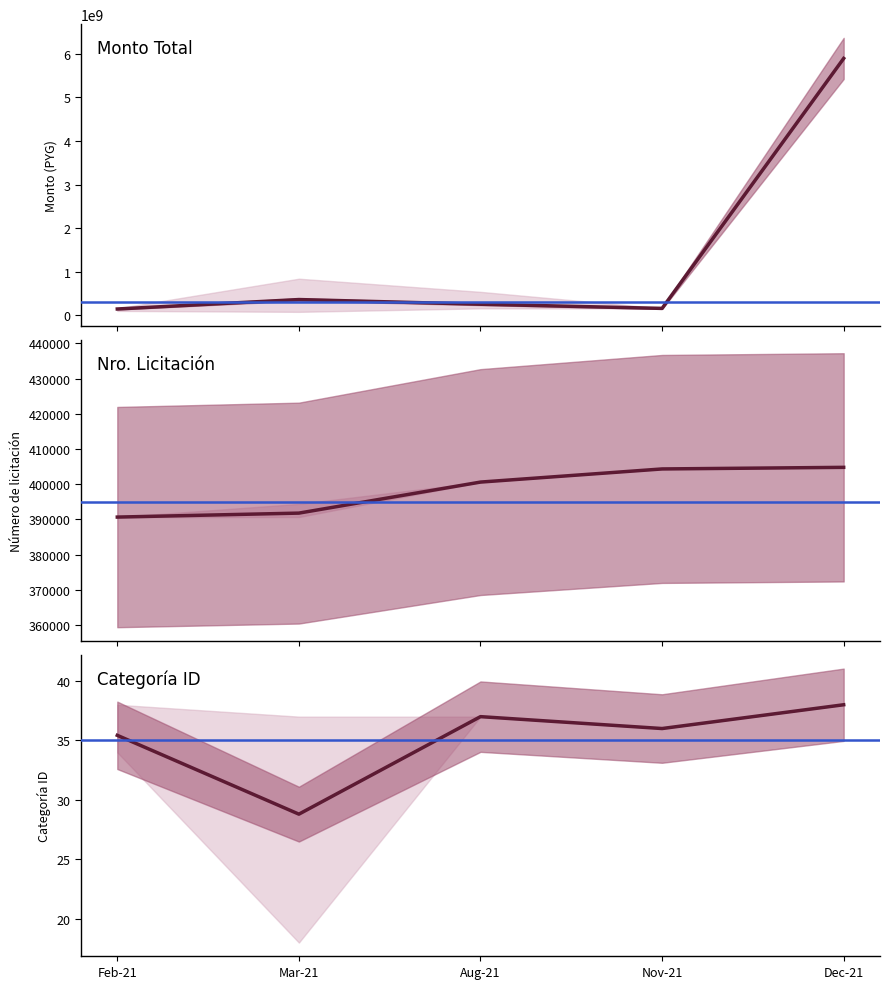

At 2021-08-31, list the series in order from smallest to largest.

categoria_id, nro_licitacion, monto_total